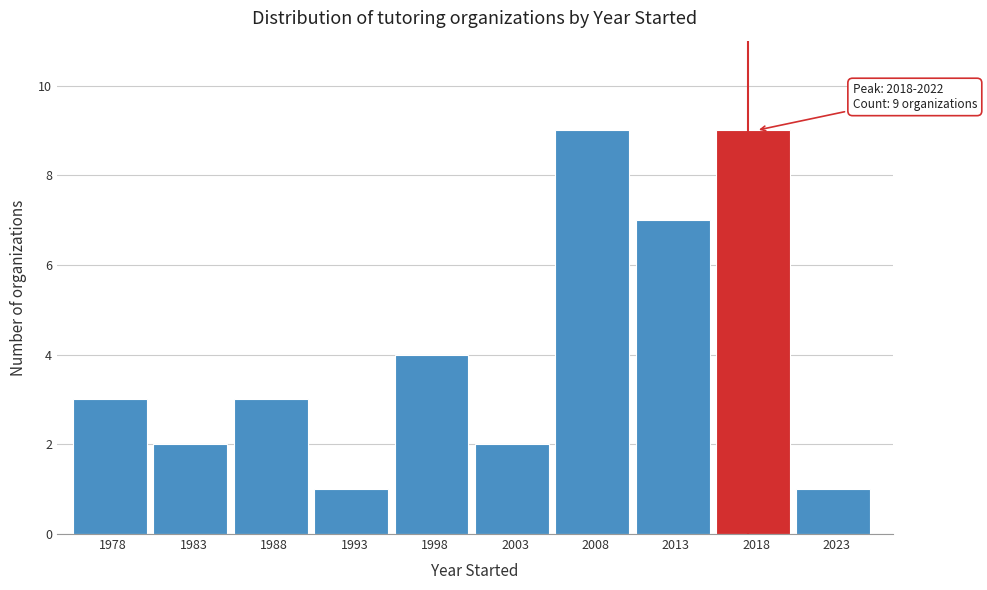

Reading left to right, what are all the values shown in this chart?

1978=3	1983=2	1988=3	1993=1	1998=4	2003=2	2008=9	2013=7	2018=9	2023=1